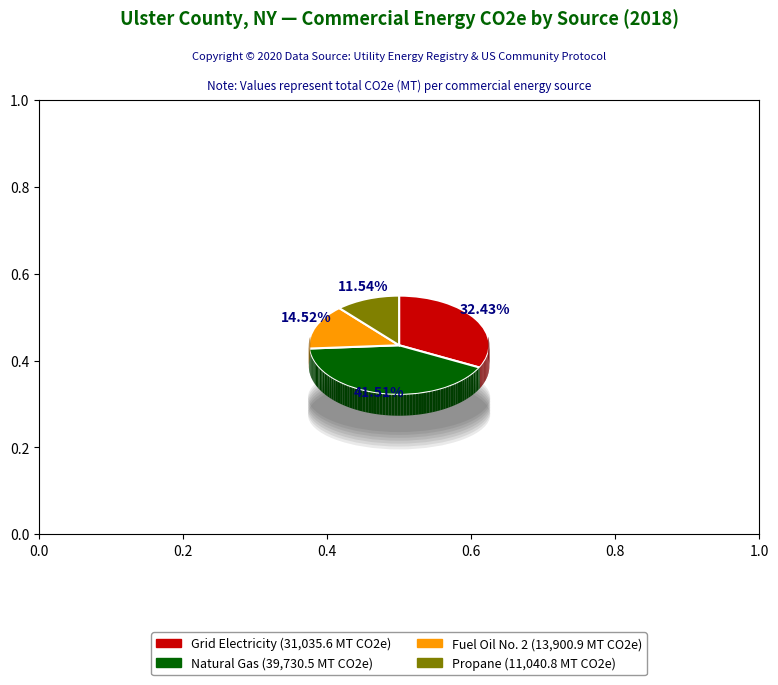

Which category has the smallest portion of the pie?

Commercial_Propane_2018